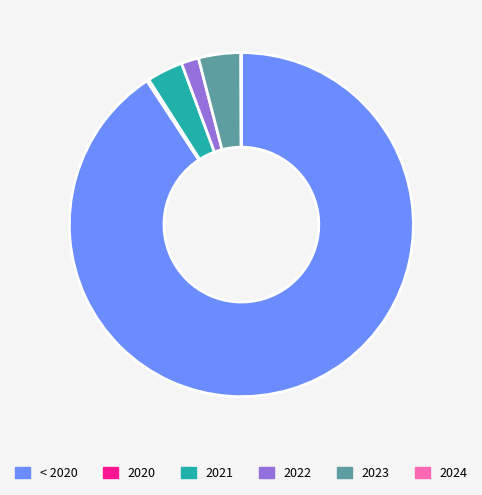

Does 2023 represent more than half of the total?

No